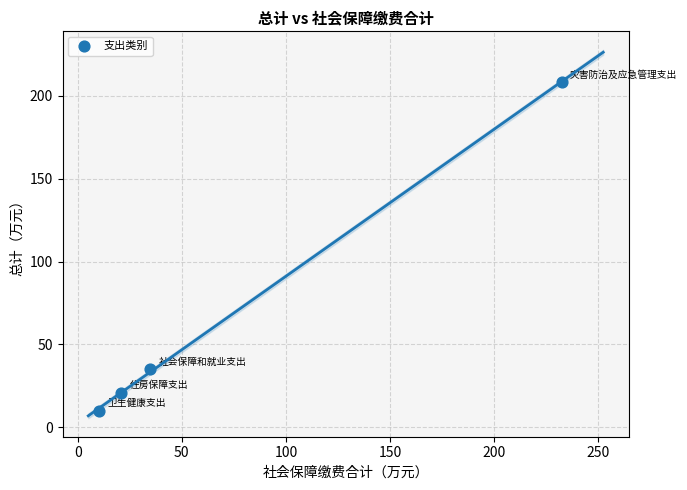

What Y value in the scatter plot is closest to 109?

34.9